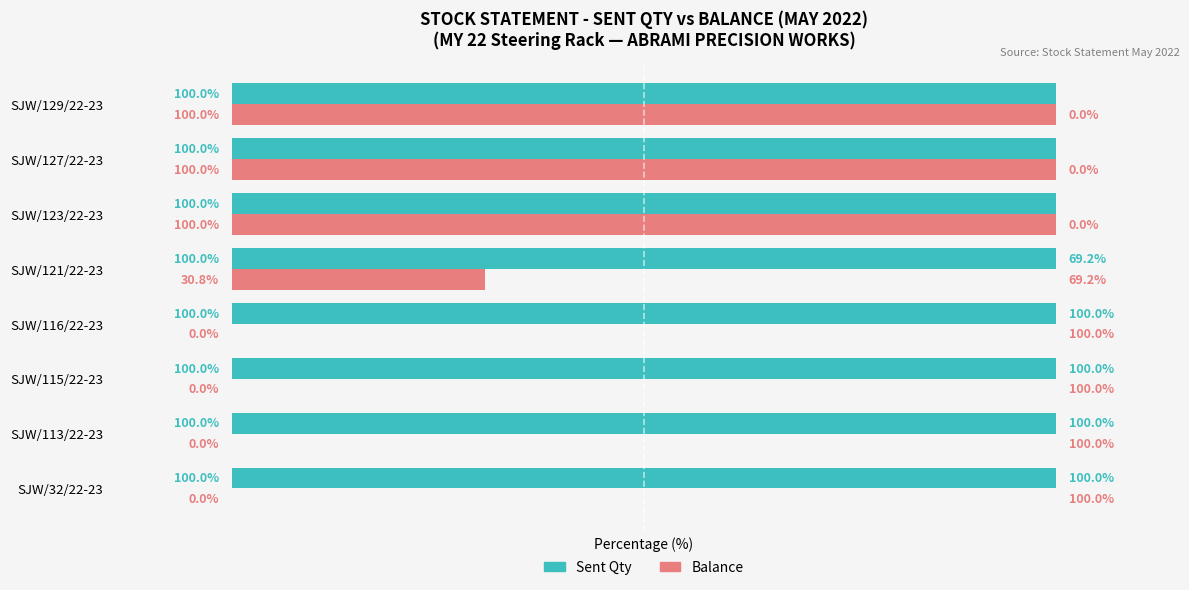

Which series changed the most between SJW/116/22-23 and SJW/123/22-23?

Balance